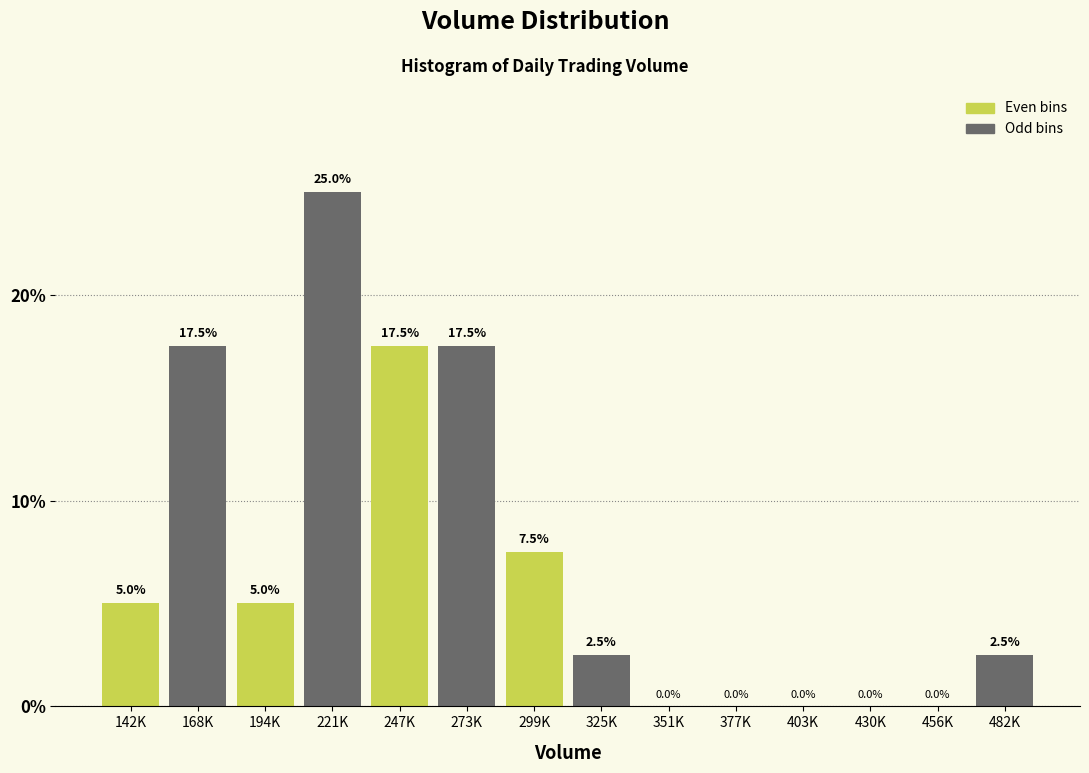

Reading left to right, extract all data points from this chart.

142K=5.0	168K=17.5	194K=5.0	221K=25.0	247K=17.5	273K=17.5	299K=7.5	325K=2.5	351K=0.0	377K=0.0	403K=0.0	430K=0.0	456K=0.0	482K=2.5